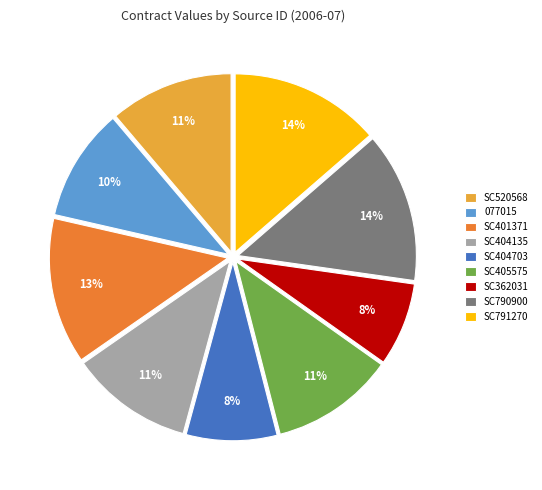

Does SC790900 account for over 50% of the chart?

No